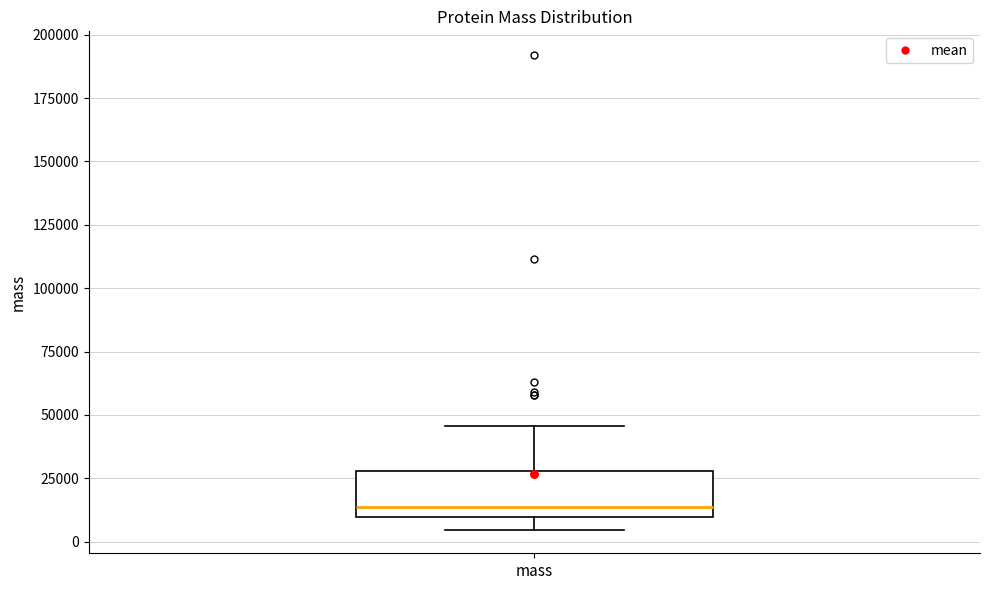

Where is the lower edge of the box for mass on the y-axis? The values are not printed on the chart, so give them approximately, as read against the axis.

10000